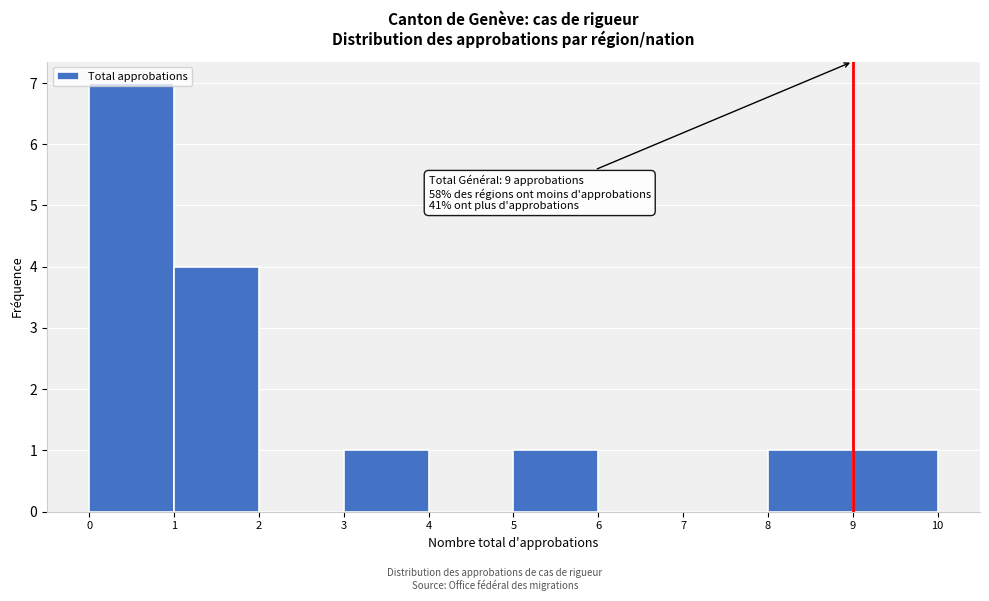

Which range on the x-axis has the tallest bar?

0 to 1